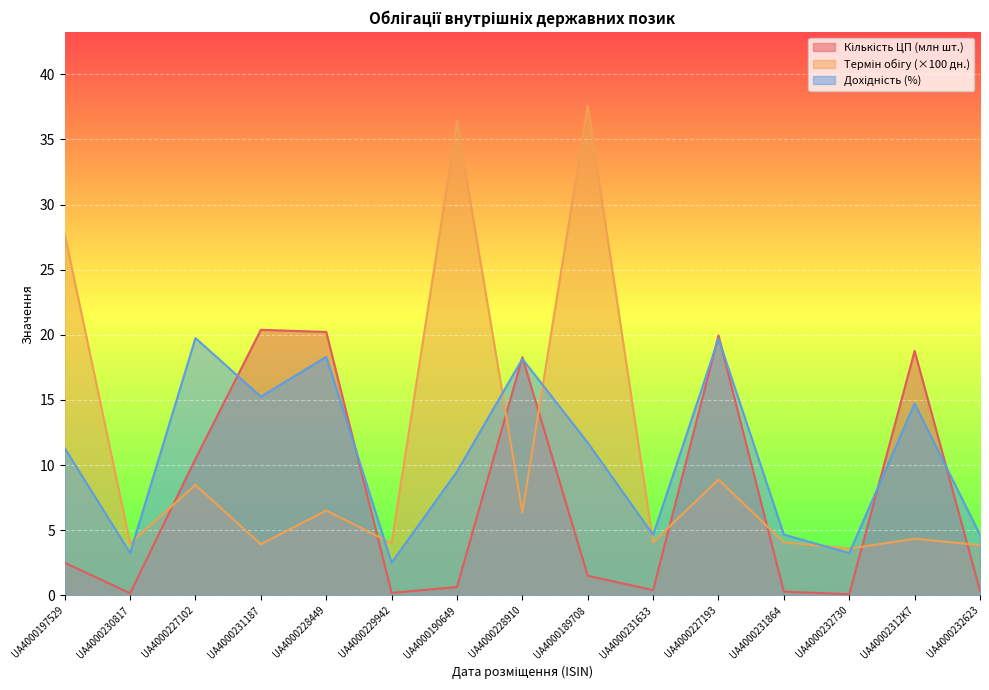

List the labels in order of Дохідність (%) value, largest first.

UA4000227102, UA4000227193, UA4000228449, UA4000228910, UA4000231187, UA40002312K7, UA4000189708, UA4000197529, UA4000190649, UA4000231864, UA4000232623, UA4000231633, UA4000230817, UA4000232730, UA4000229942